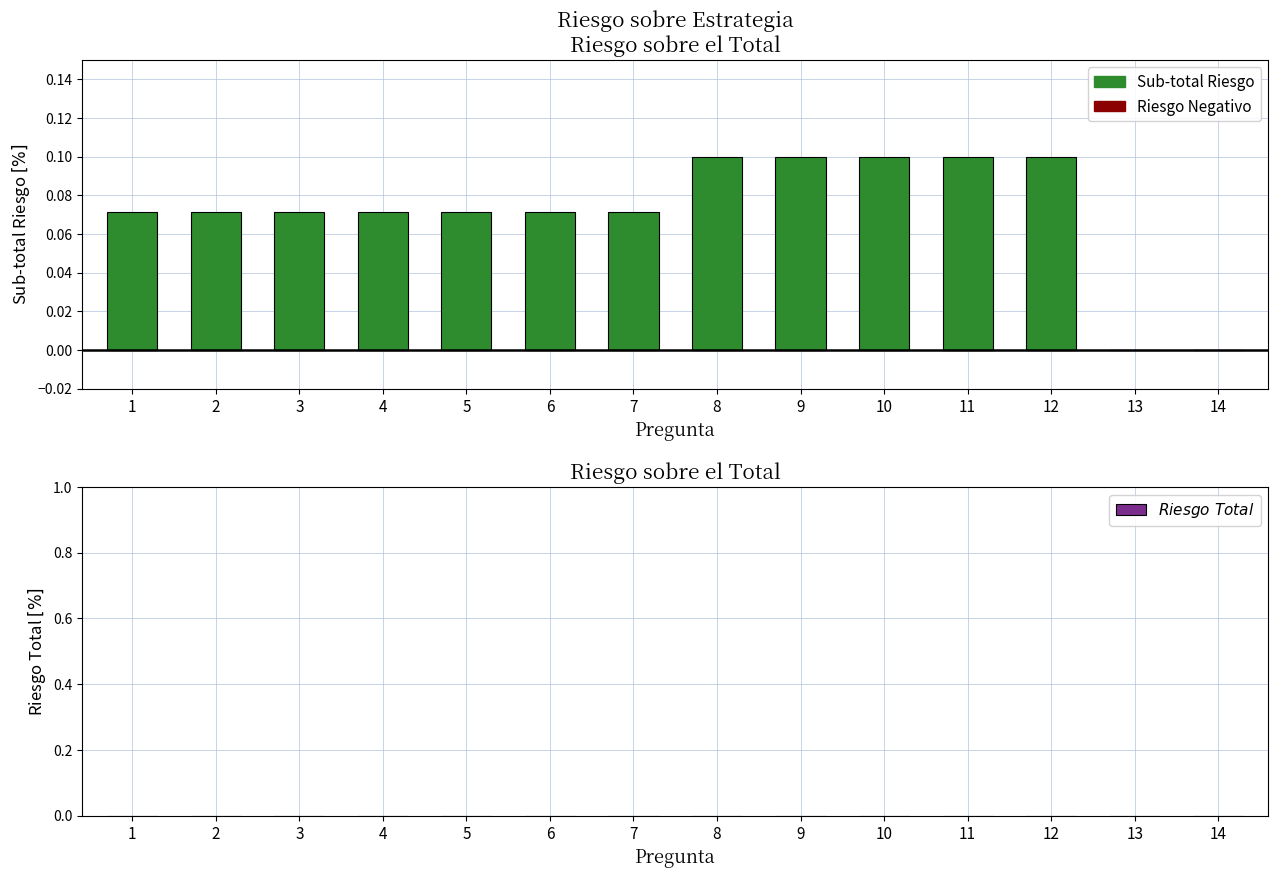

Is it true that the value at 2 is 0.0?

False